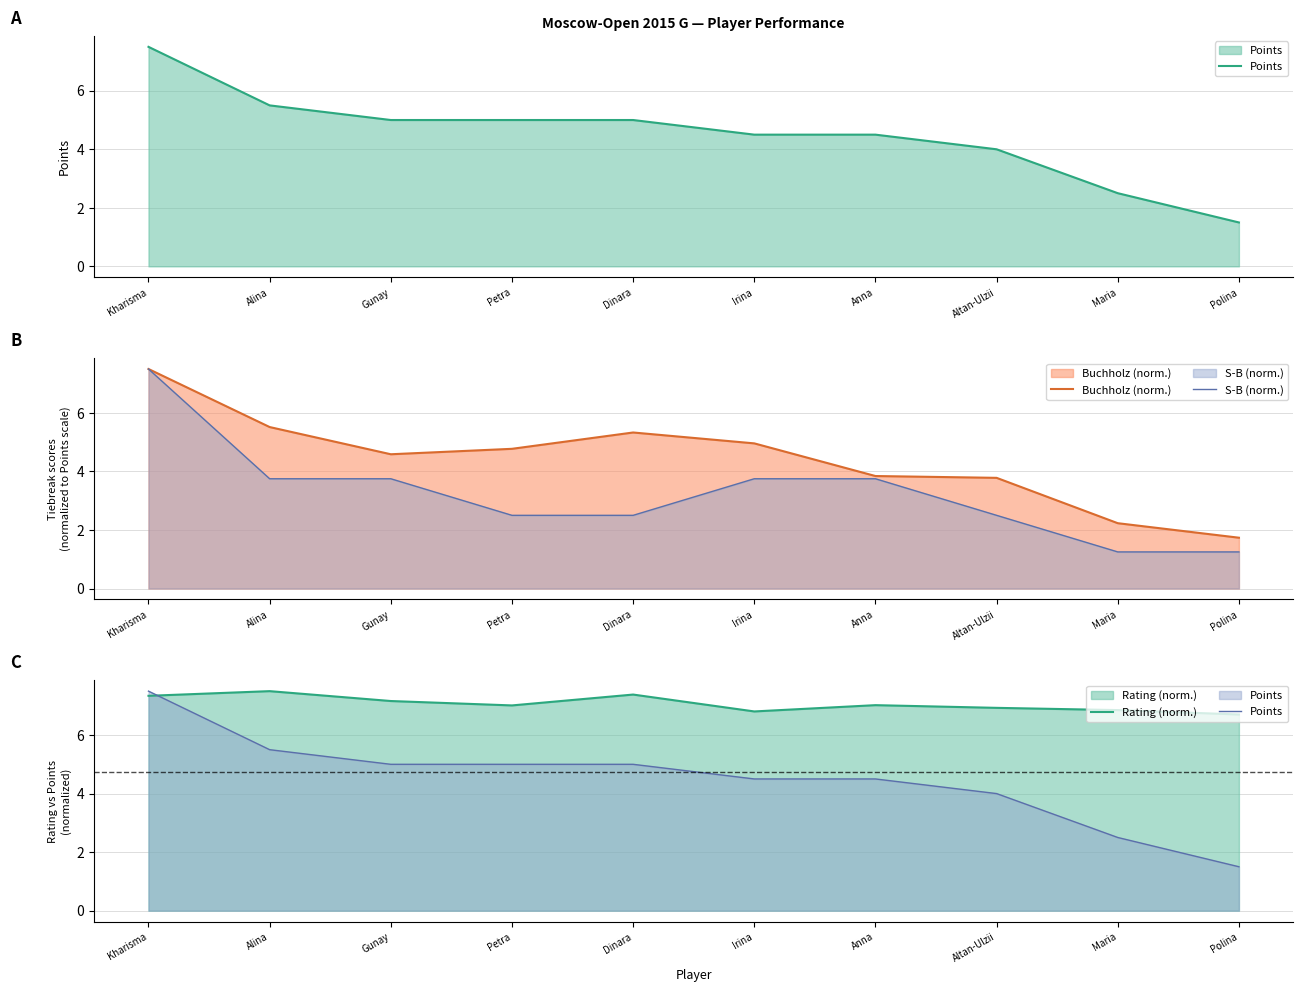

What is the sum of all S-B (norm.) values?

32.5